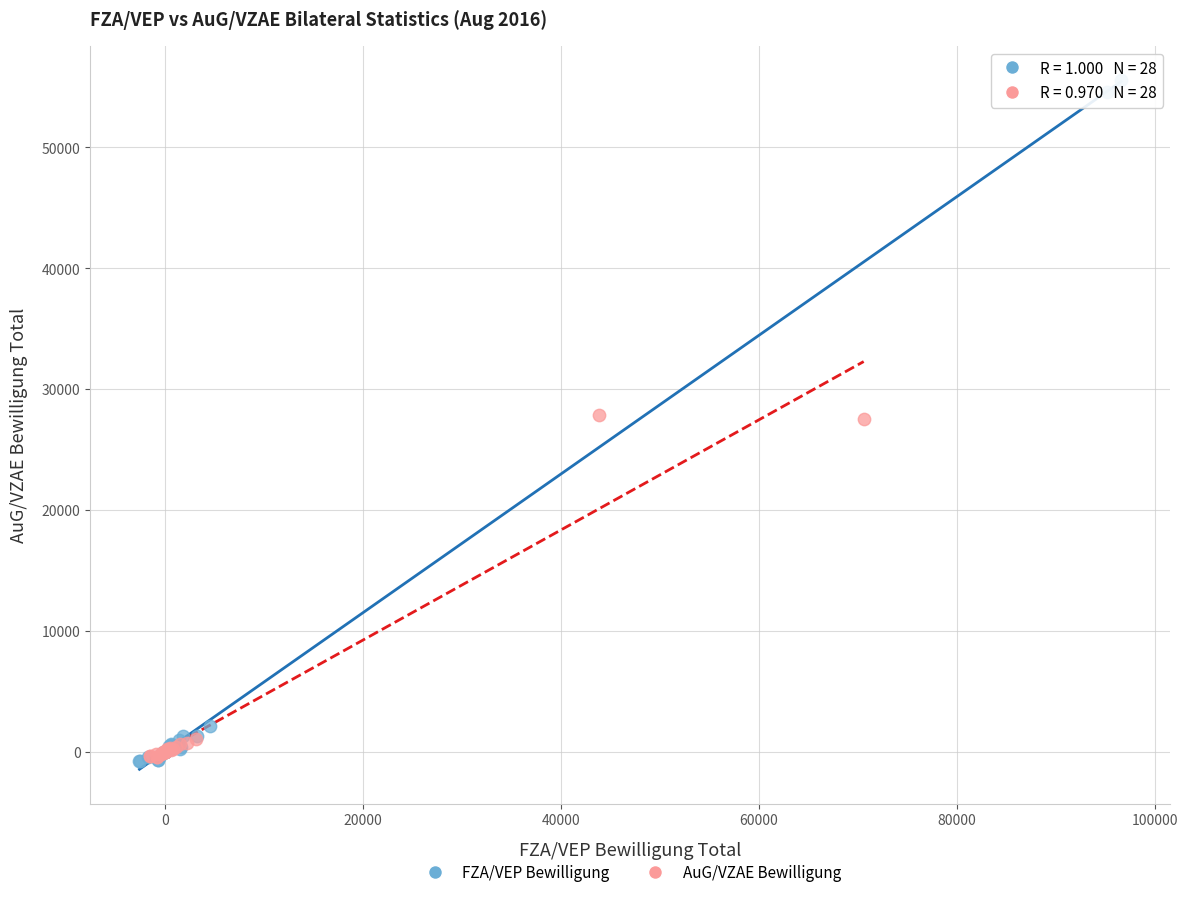

Which series has the largest Y range (max minus min)?

FZA/VEP Bewilligung